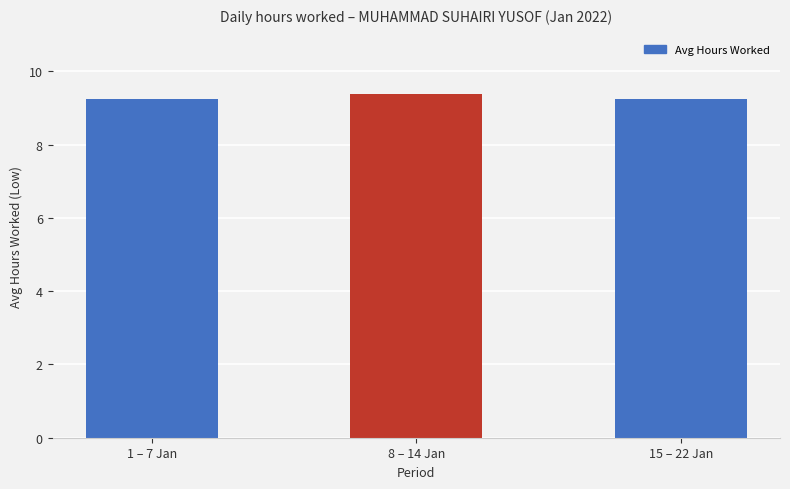

What is the average value?

9.3